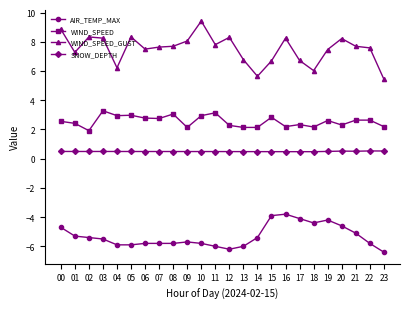

Between 05 and 07, which series saw the biggest shift?

WIND_SPEED_GUST